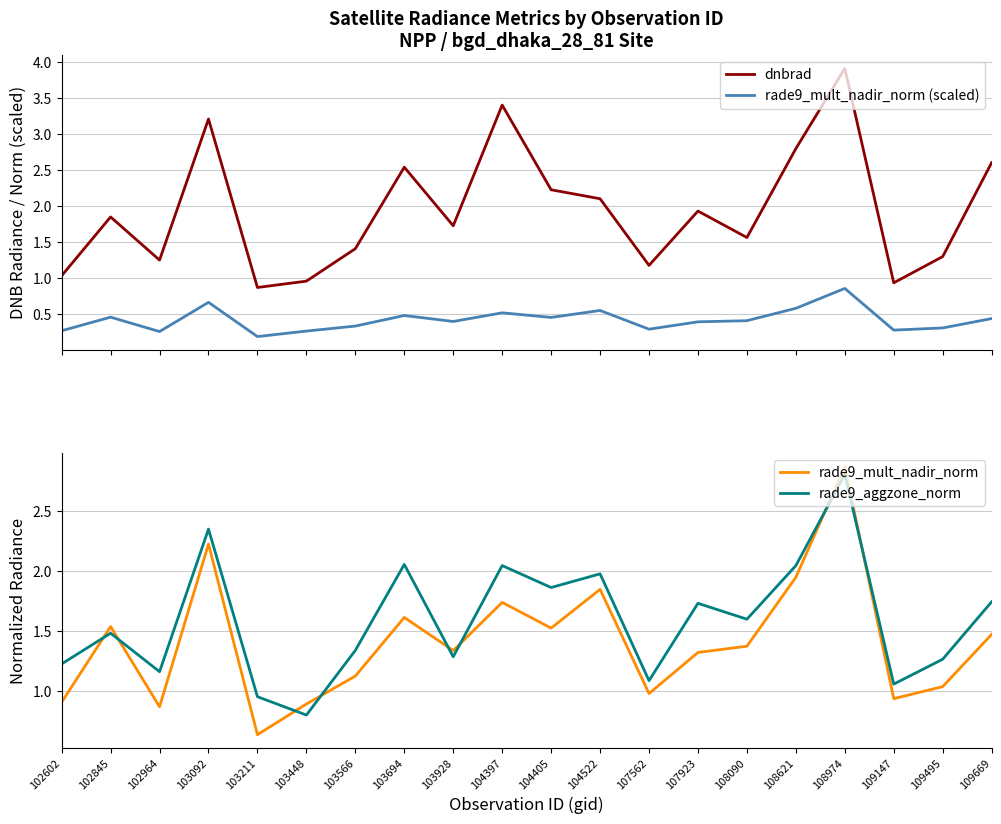

Rank the series by their maximum value, from lowest to highest.

rade9_mult_nadir_norm (scaled), rade9_aggzone_norm, rade9_mult_nadir_norm, dnbrad